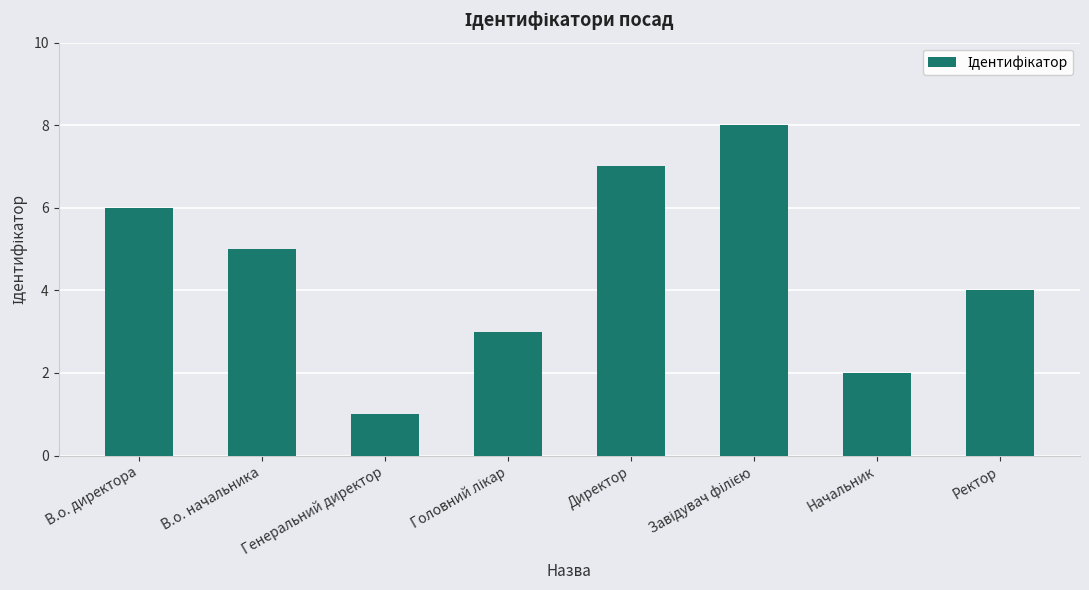

What is the sum of all values?

36